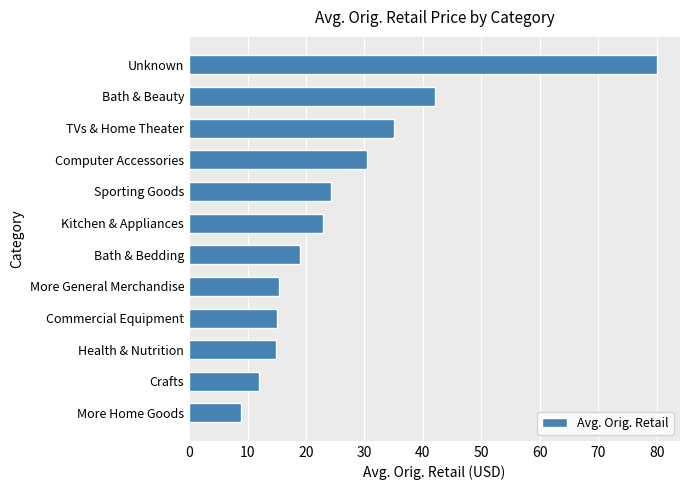

Where is the data nearest to the value 44?

Bath & Beauty